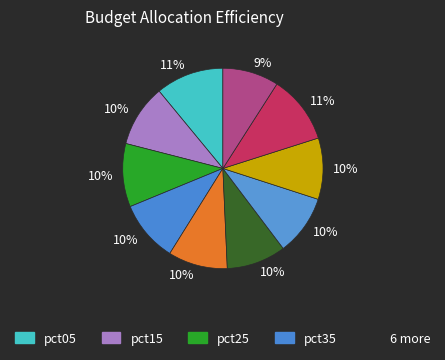

Count the number of slices in the pie.

10